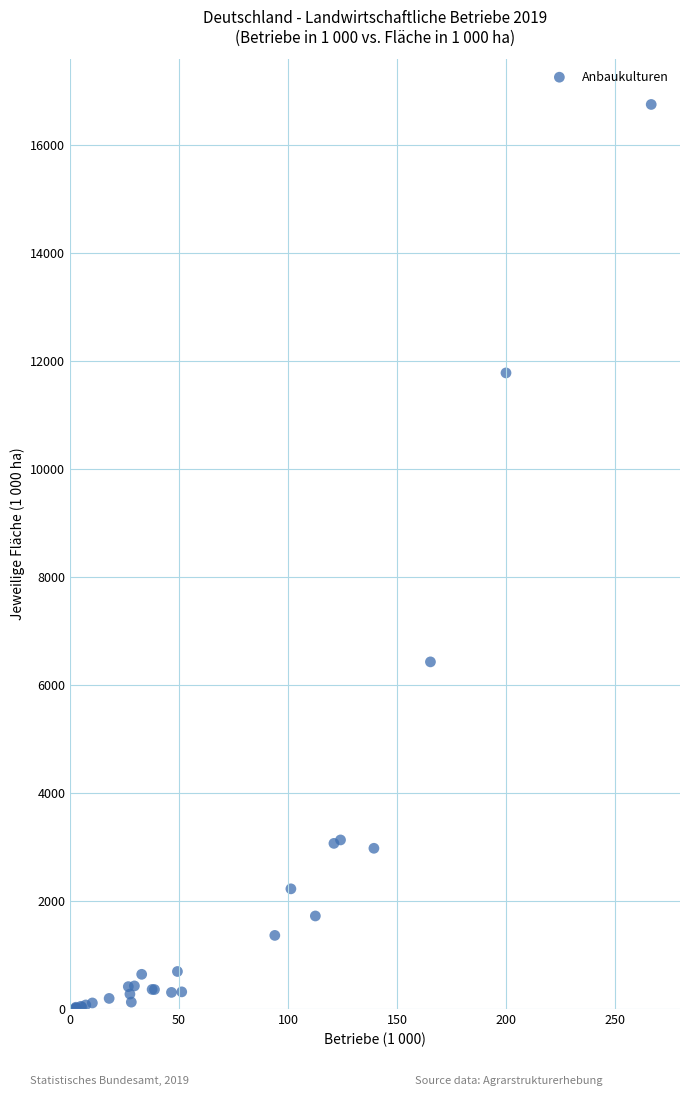

What Y value in the scatter plot is closest to 8377?

6428.1